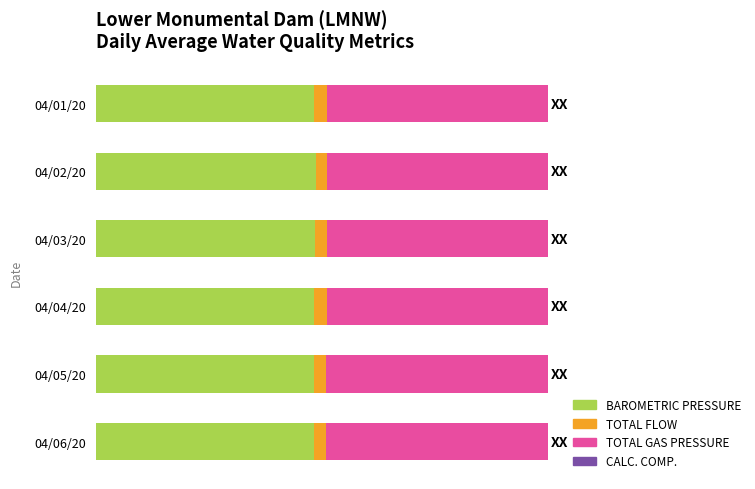

Reading left to right, list all the values displayed in this chart.

BAROMETRIC PRESSURE (MMHG): 0.5	0.5	0.5	0.5	0.5	0.5
TOTAL FLOW (KCFS): 0.0	0.0	0.0	0.0	0.0	0.0
TOTAL GAS PRESSURE (MMHG): 0.5	0.5	0.5	0.5	0.5	0.5
CALC. COMP. DEPTH: 0.0	0.0	0.0	0.0	0.0	0.0